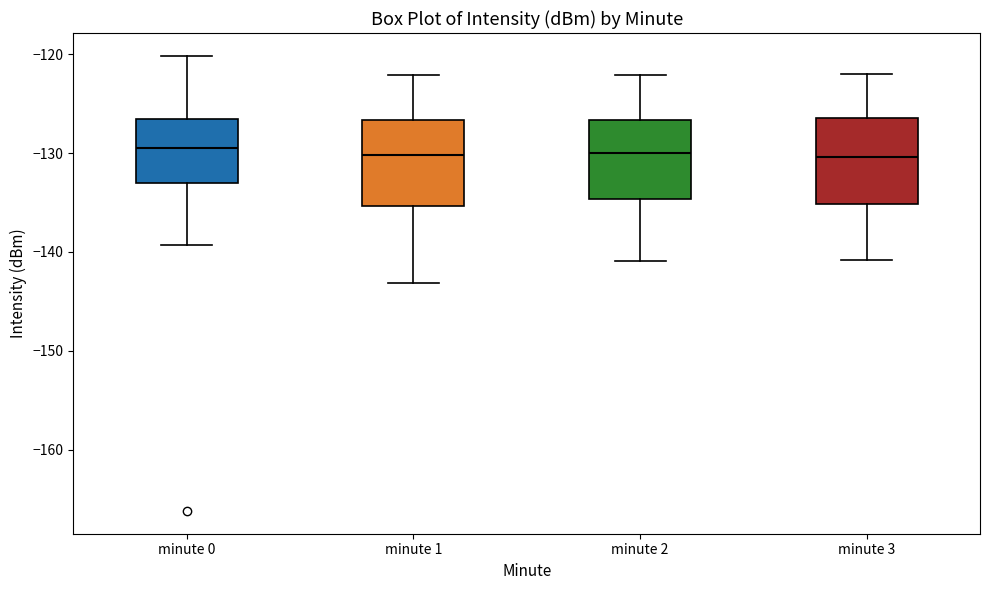

Reading left to right, transcribe this box plot: for each box, give where its median line is, the range the box spans, and where its two whiskers end, as read against the y-axis. The values are not printed on the chart, so give them approximately, as read against the axis.

minute 0: median -129, box -133 to -127, whiskers -139 to -120
minute 1: median -130, box -135 to -127, whiskers -143 to -122
minute 2: median -130, box -135 to -127, whiskers -141 to -122
minute 3: median -130, box -135 to -126, whiskers -141 to -122